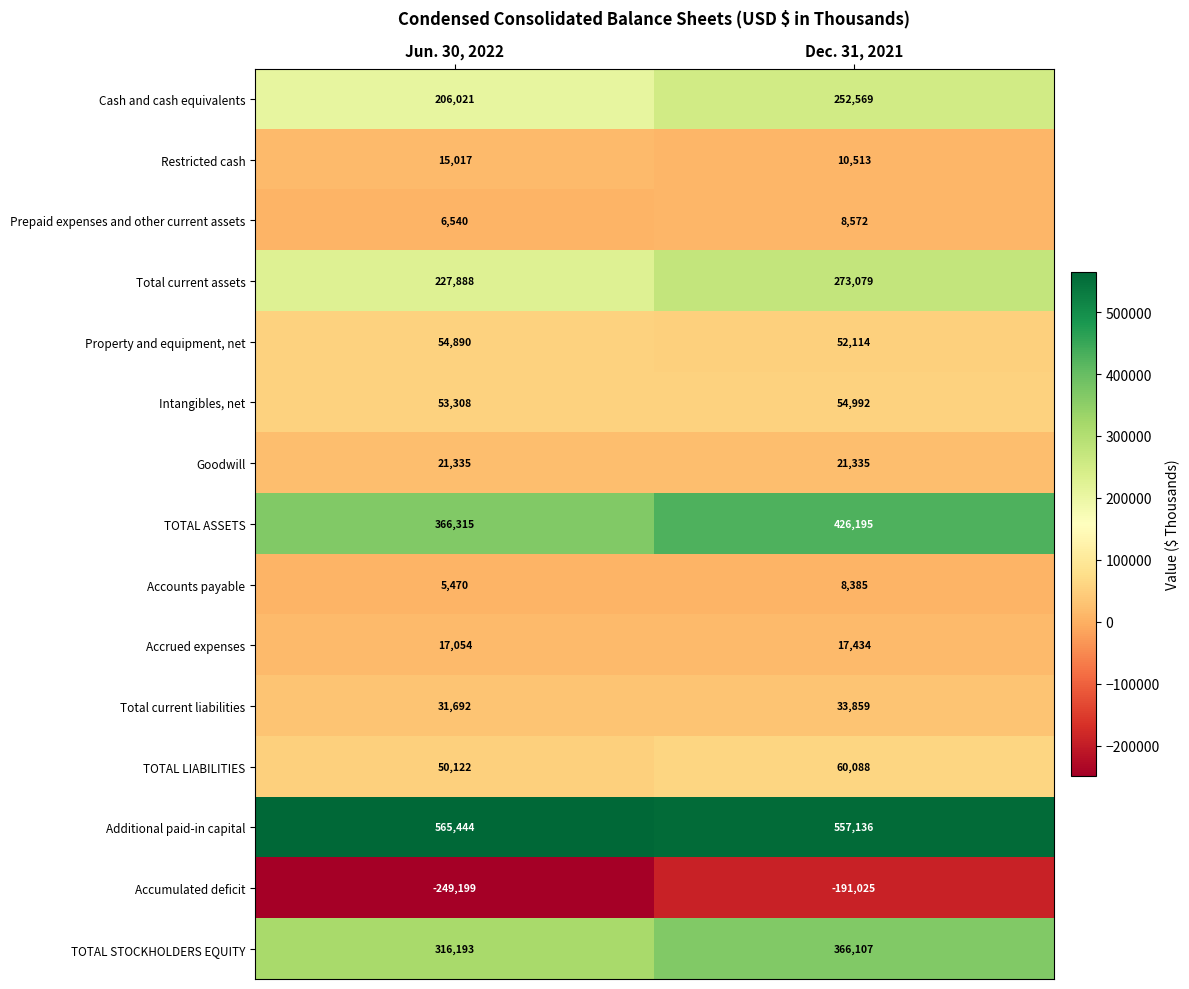

Is it true that Total current assets equals 273079 at Dec. 31, 2021?

True